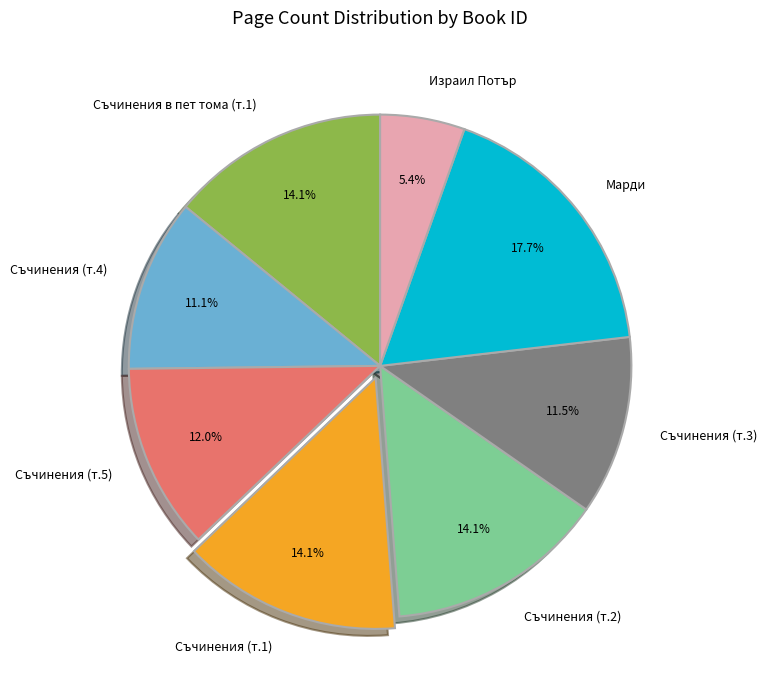

How many segments does this pie chart have?

8